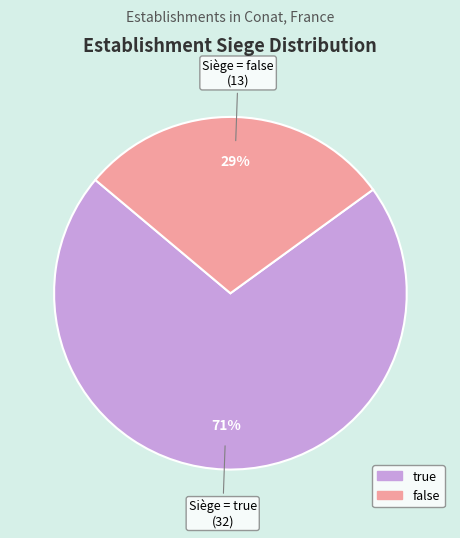

To the nearest percent, what is the average slice percentage?

50%